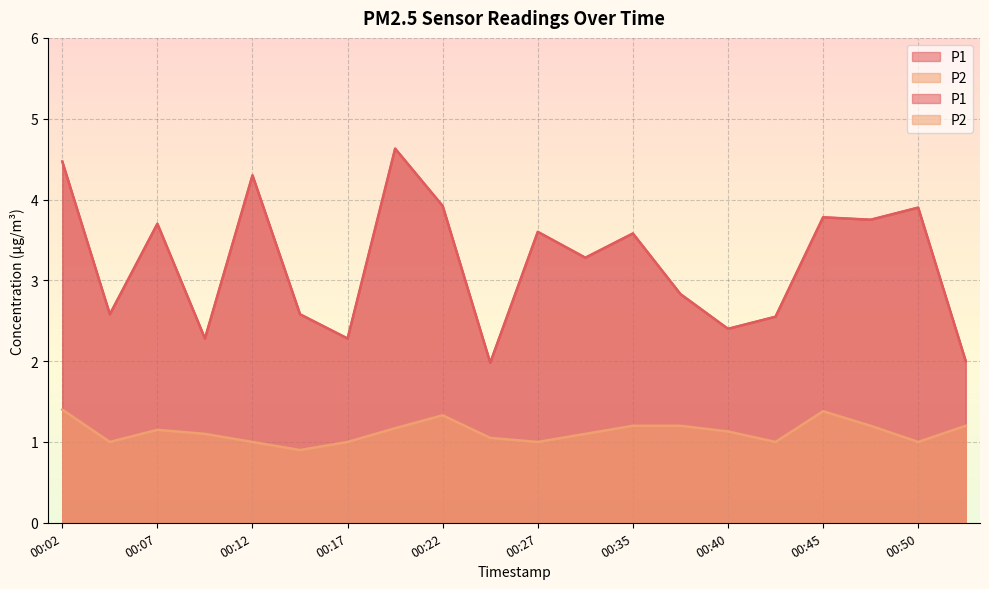

Where does the P1 series first go above 3?

00:02